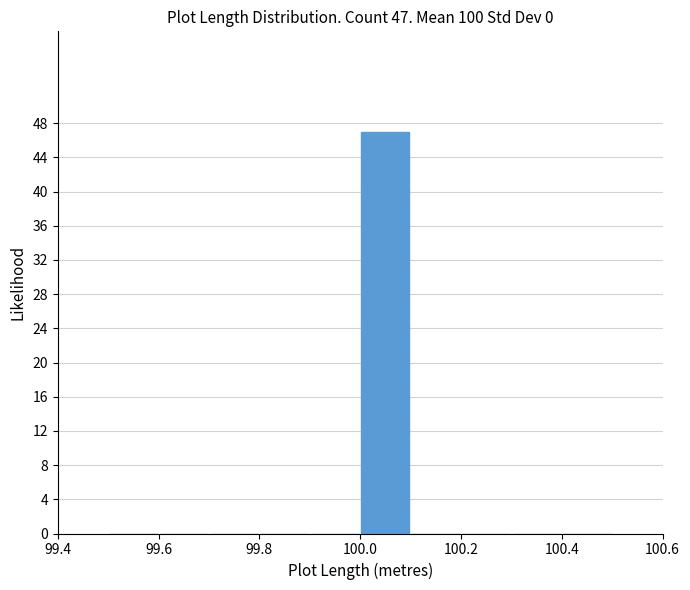

Which range on the x-axis has the tallest bar?

100.0 to 100.1